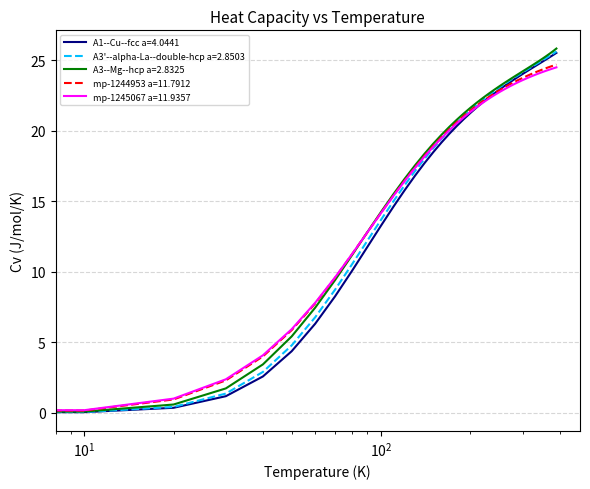

What is the maximum value shown in the chart?

25.8